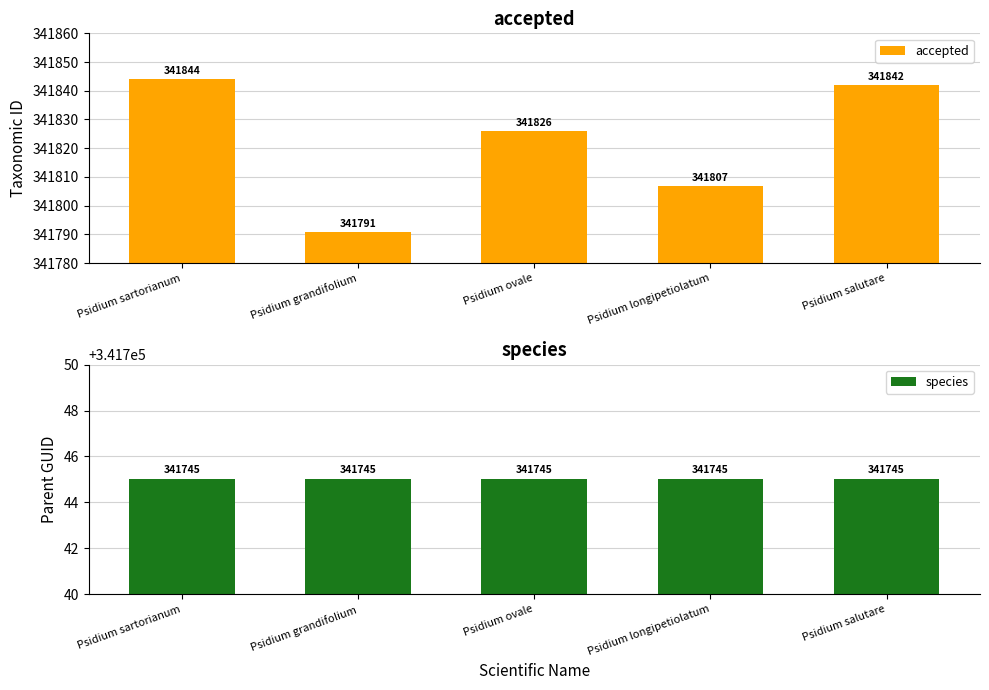

Does the chart contain stacked bars?

No